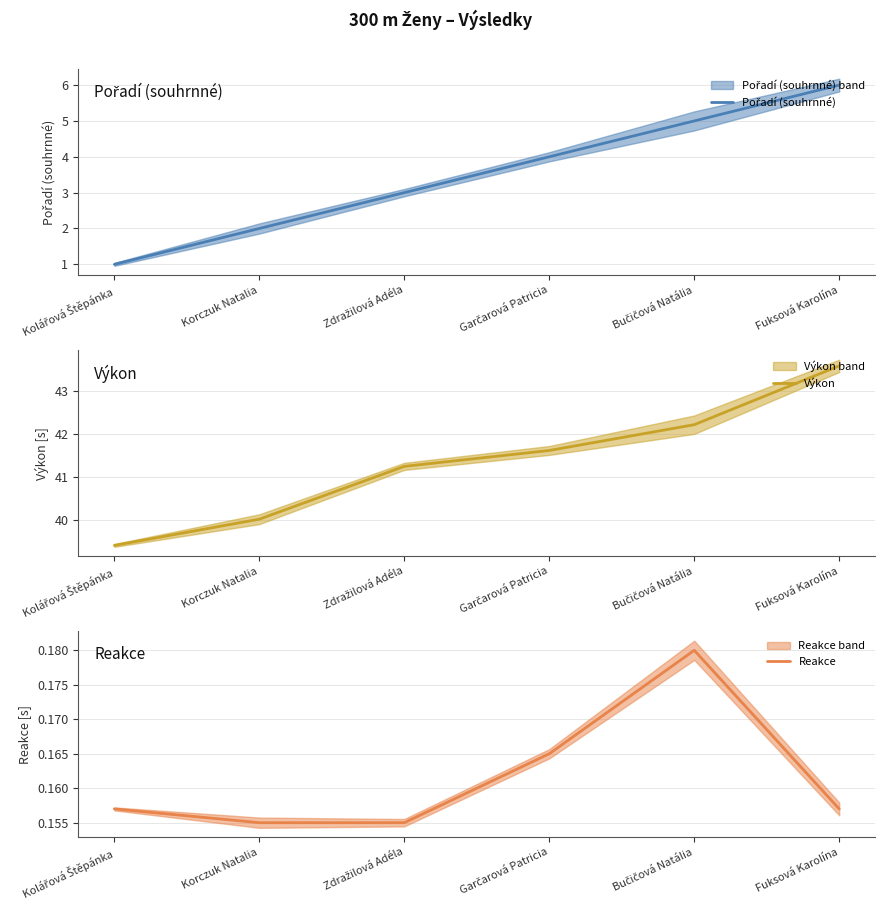

Reading left to right, transcribe all the data shown in this chart.

Pořadí (souhrnné): 1.0	2.0	3.0	4.0	5.0	6.0
Výkon: 39.4	40.0	41.2	41.6	42.2	43.6
Reakce: 0.2	0.2	0.2	0.2	0.2	0.2